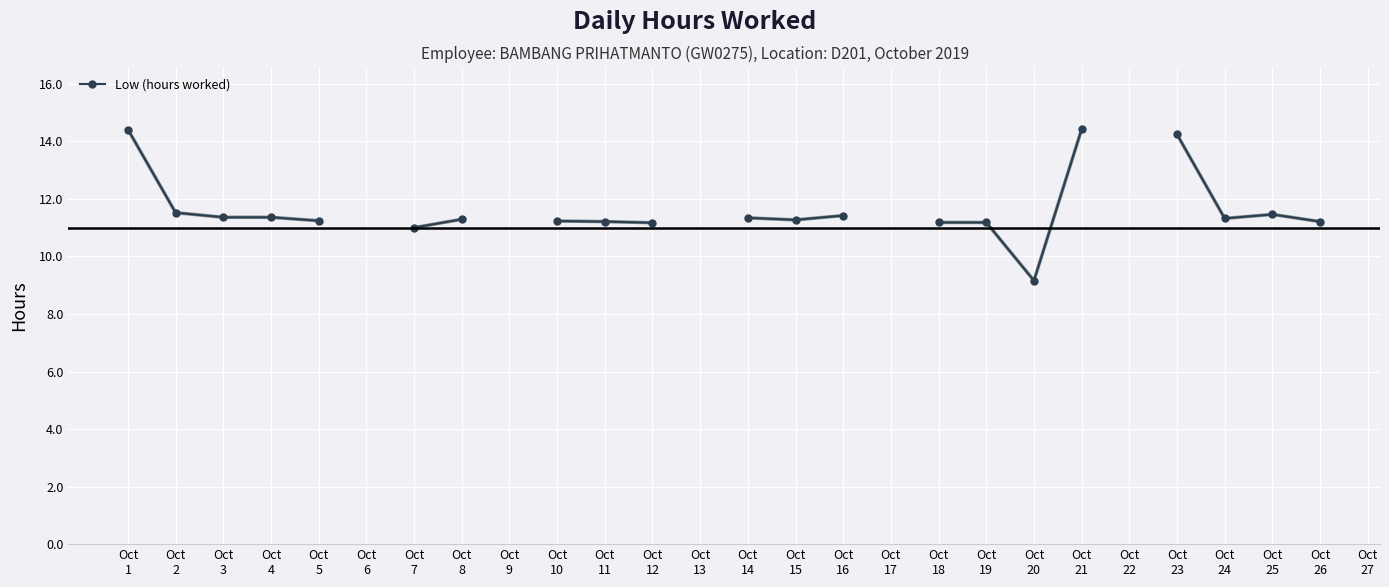

How many positive values are there?

21